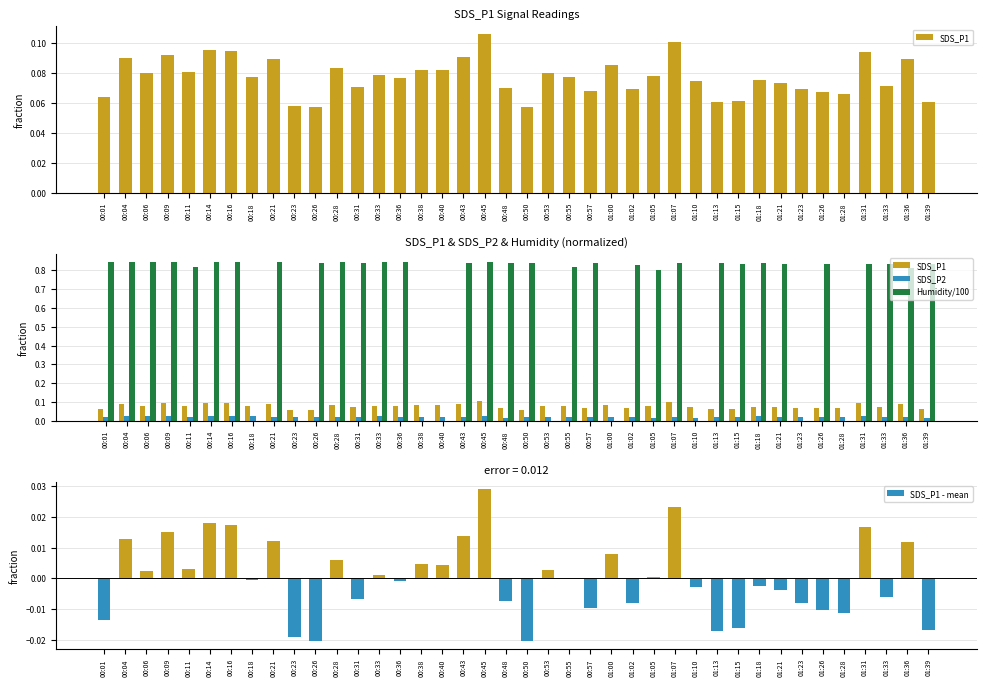

Which has a higher value, 00:04 or 00:09?

00:09